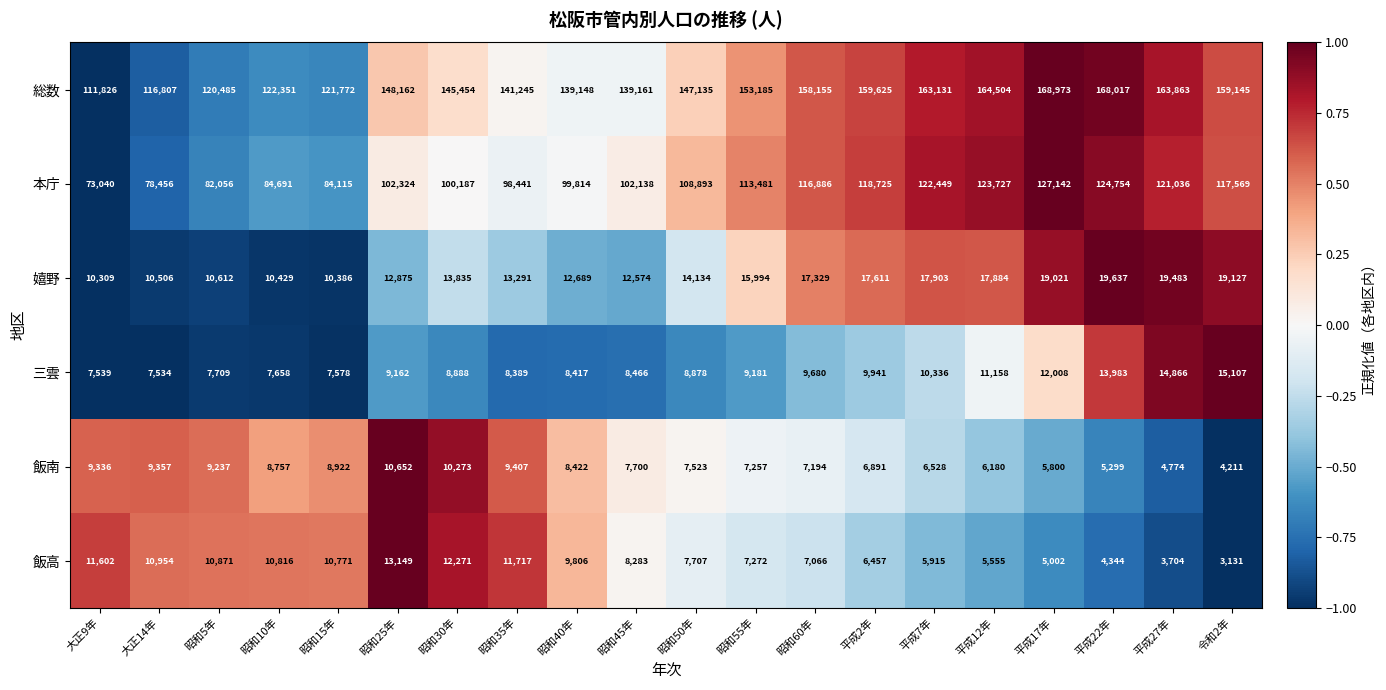

Which series has the largest total across all categories?

総数